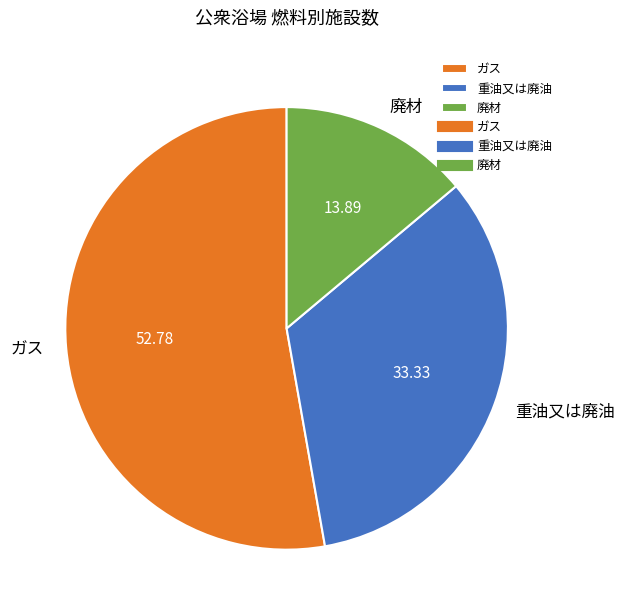

Which slice is the smallest?

廃材